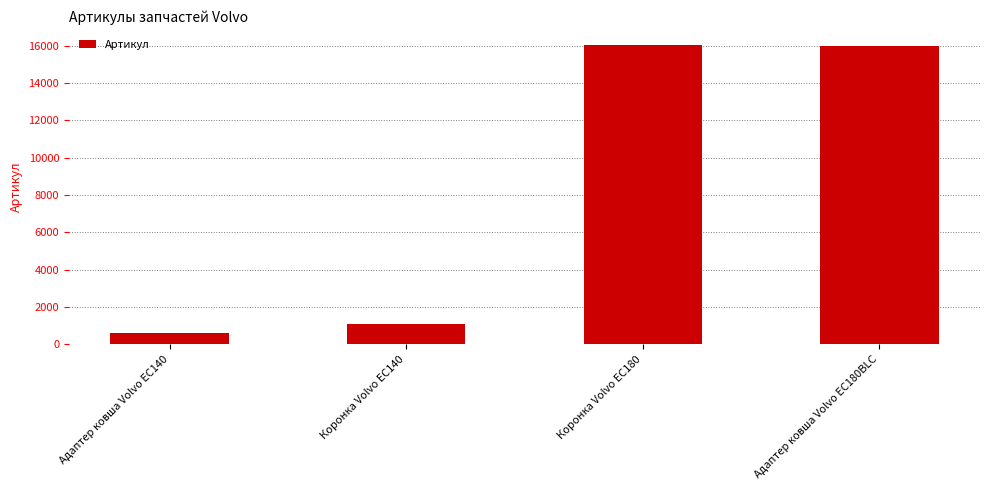

Does the chart contain stacked bars?

No